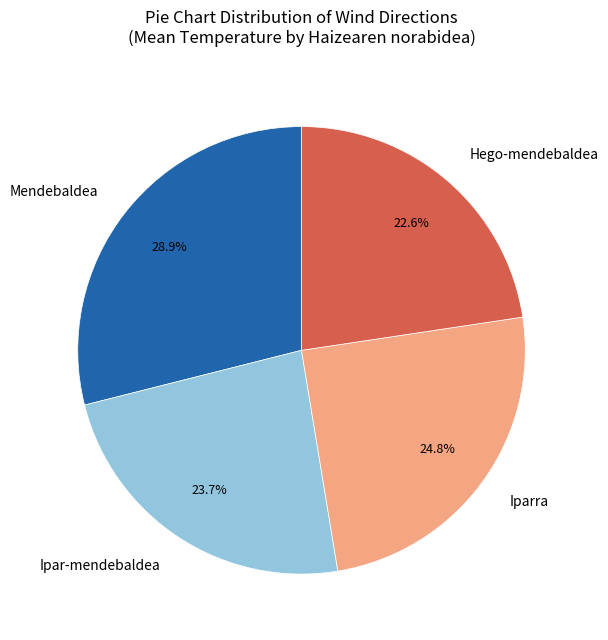

To the nearest percent, what portion does Ipar-mendebaldea represent?

24%